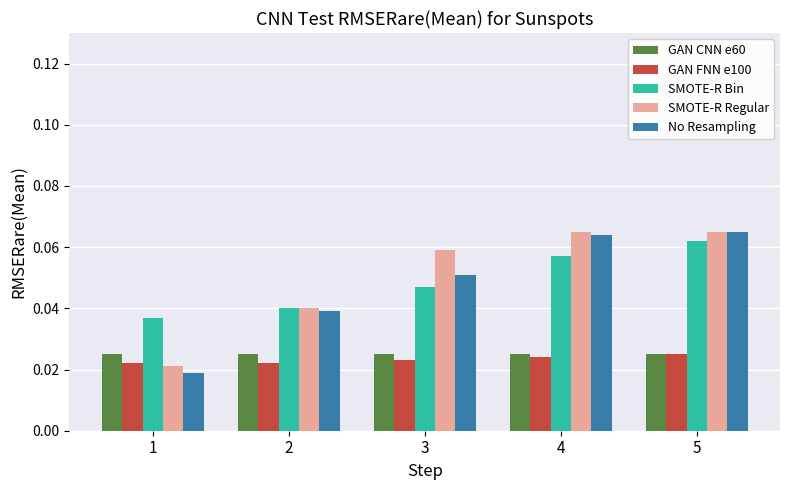

Between 2 and 5, which series saw the biggest shift?

No Resampling